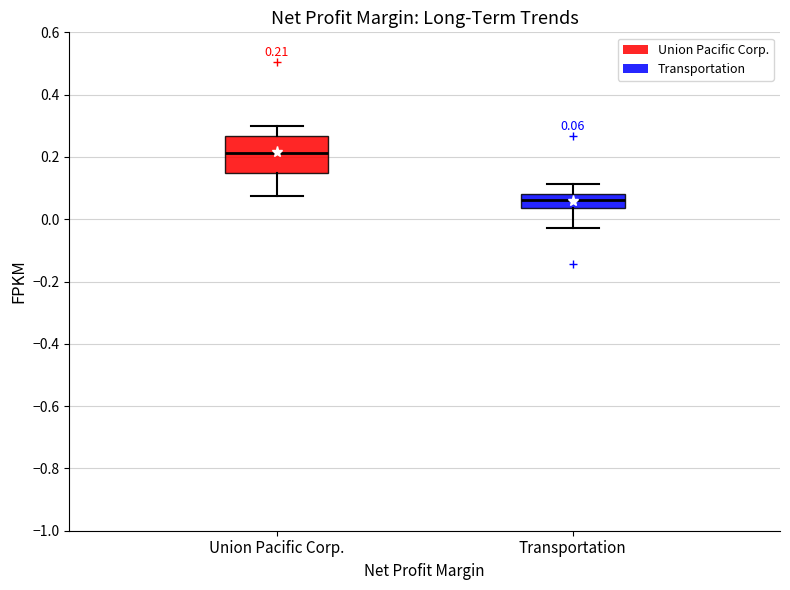

Comparing the boxes themselves (not the whiskers), which one is the tallest?

Union Pacific Corp.